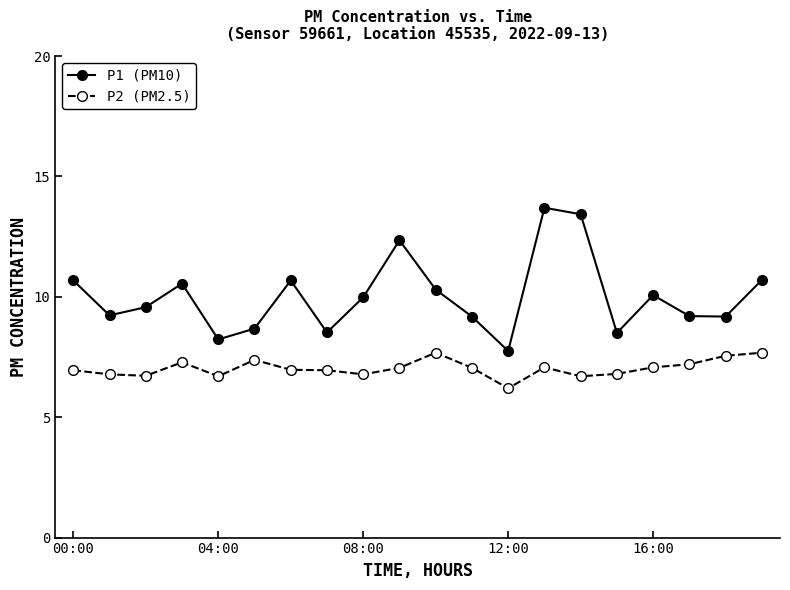

What is the sum of all P1 (PM10) values?

200.5